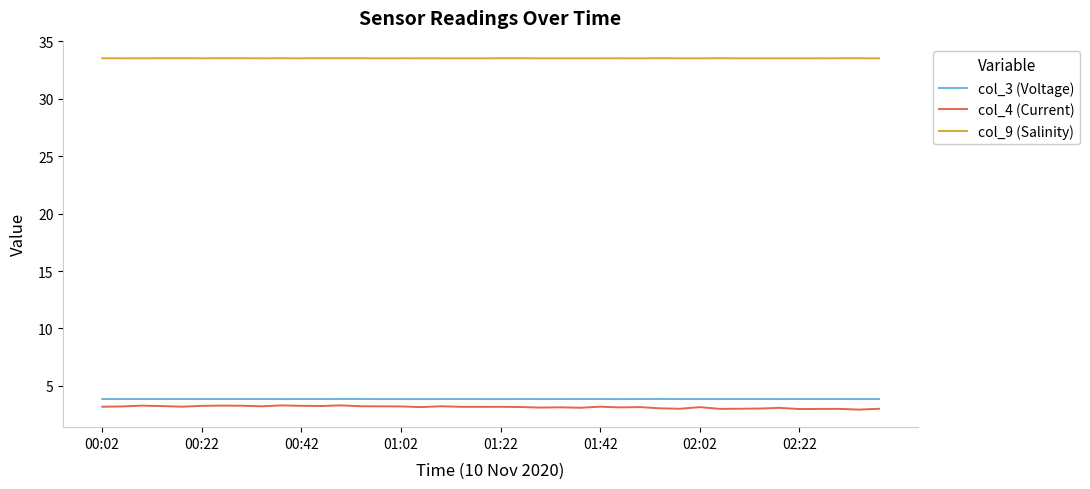

Which series has the largest total across all categories?

col_9 (Salinity)